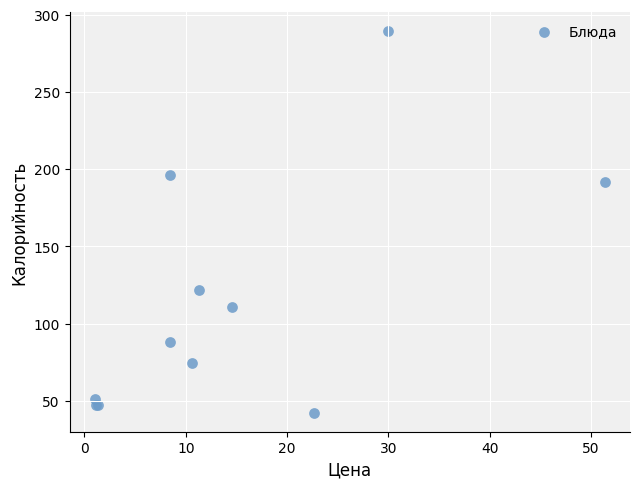

What Y value in the scatter plot is closest to 165?

191.5